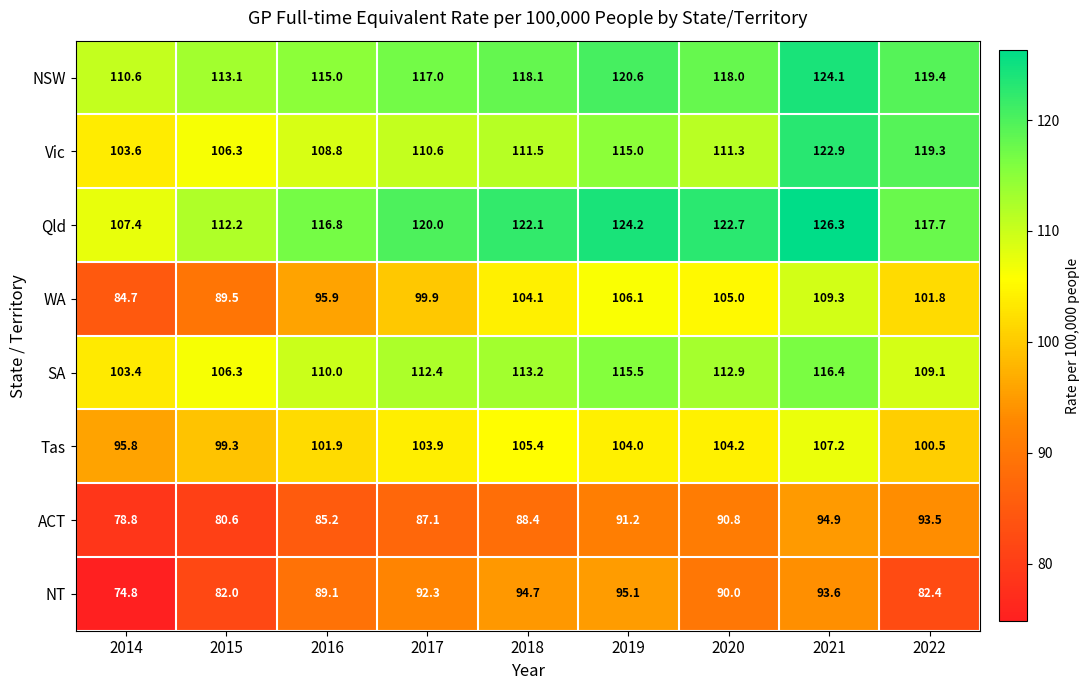

Which series changed the most between 2018 and 2020?

NT